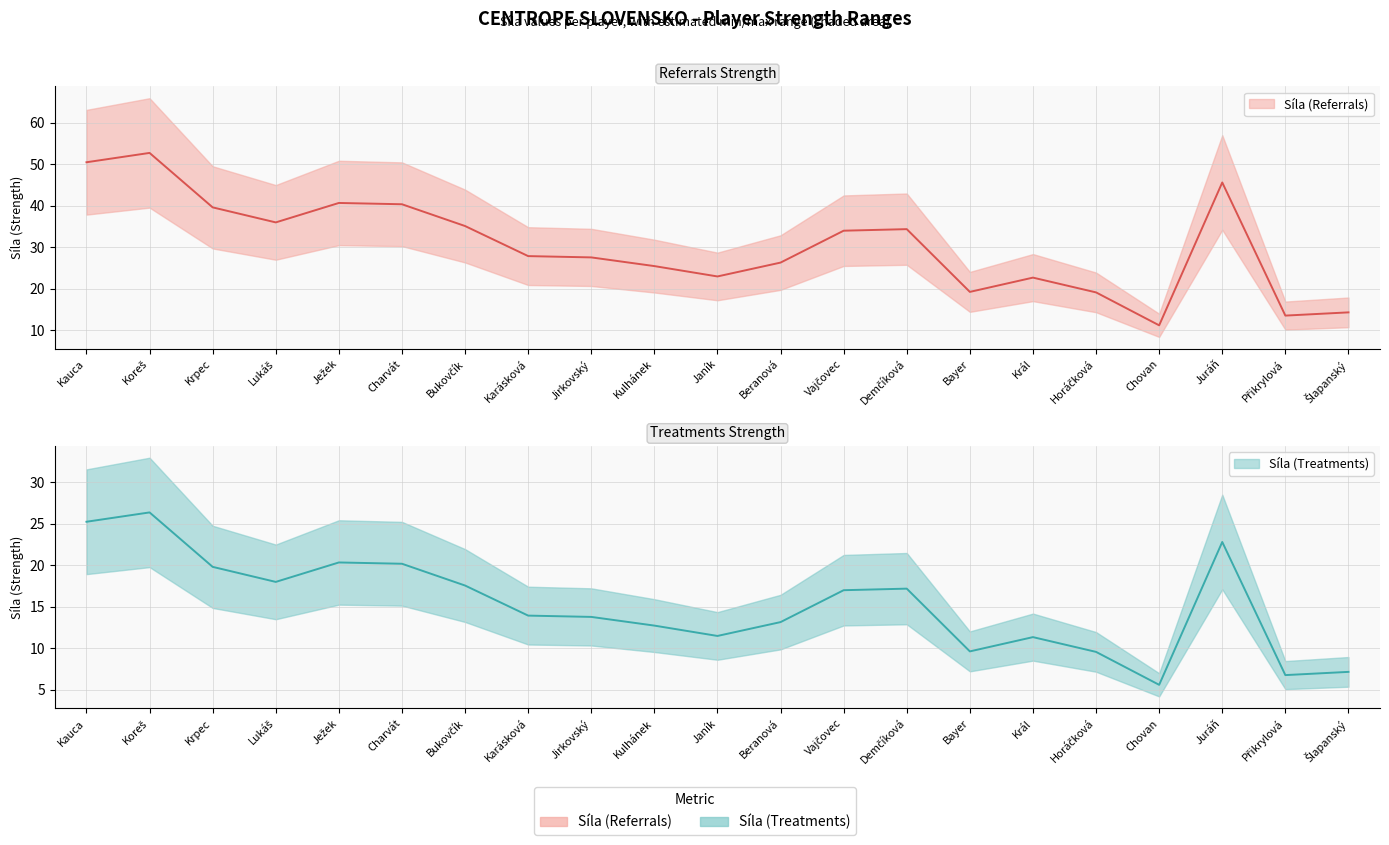

Reading right to left, extract all data points from this chart.

Síla (Referrals): Šlapanský=14.3	Přikrylová=13.5	Juráň=45.6	Chovan=11.2	Horáčková=19.1	Král=22.7	Bayer=19.2	Demčíková=34.4	Vajčovec=34.0	Beranová=26.3	Janík=23.0	Kulhánek=25.5	Jirkovský=27.6	Karásková=27.9	Bukovčík=35.1	Charvát=40.4	Ježek=40.7	Lukáš=36.0	Krpec=39.6	Koreš=52.8	Kauca=50.5
Síla (Treatments): Šlapanský=7.2	Přikrylová=6.8	Juráň=22.8	Chovan=5.6	Horáčková=9.6	Král=11.3	Bayer=9.6	Demčíková=17.2	Vajčovec=17.0	Beranová=13.2	Janík=11.5	Kulhánek=12.7	Jirkovský=13.8	Karásková=13.9	Bukovčík=17.6	Charvát=20.2	Ježek=20.3	Lukáš=18.0	Krpec=19.8	Koreš=26.4	Kauca=25.2